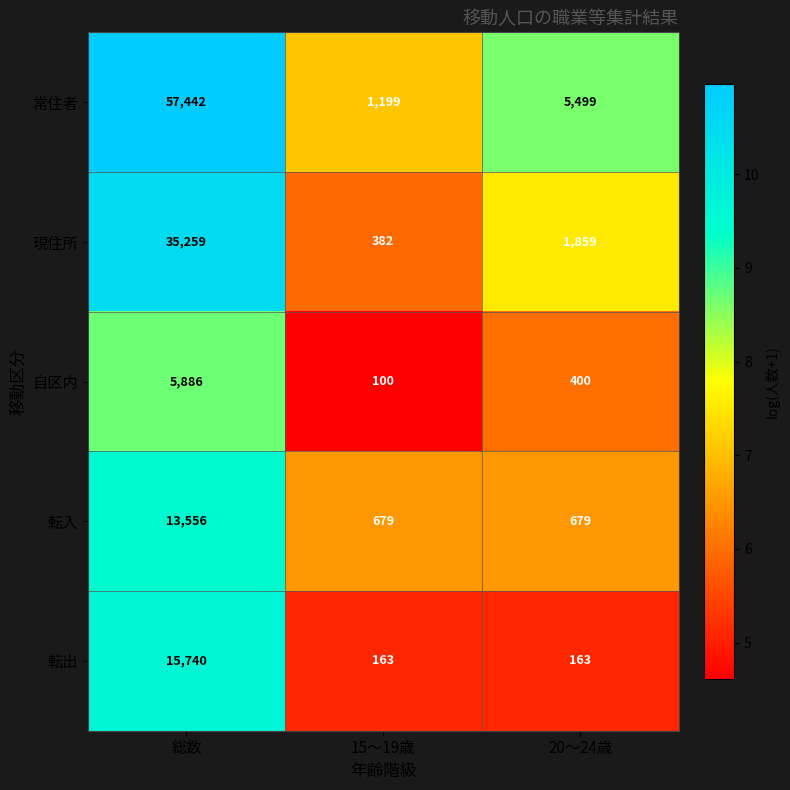

At which label is 自区内 closest to 2993?

20～24歳